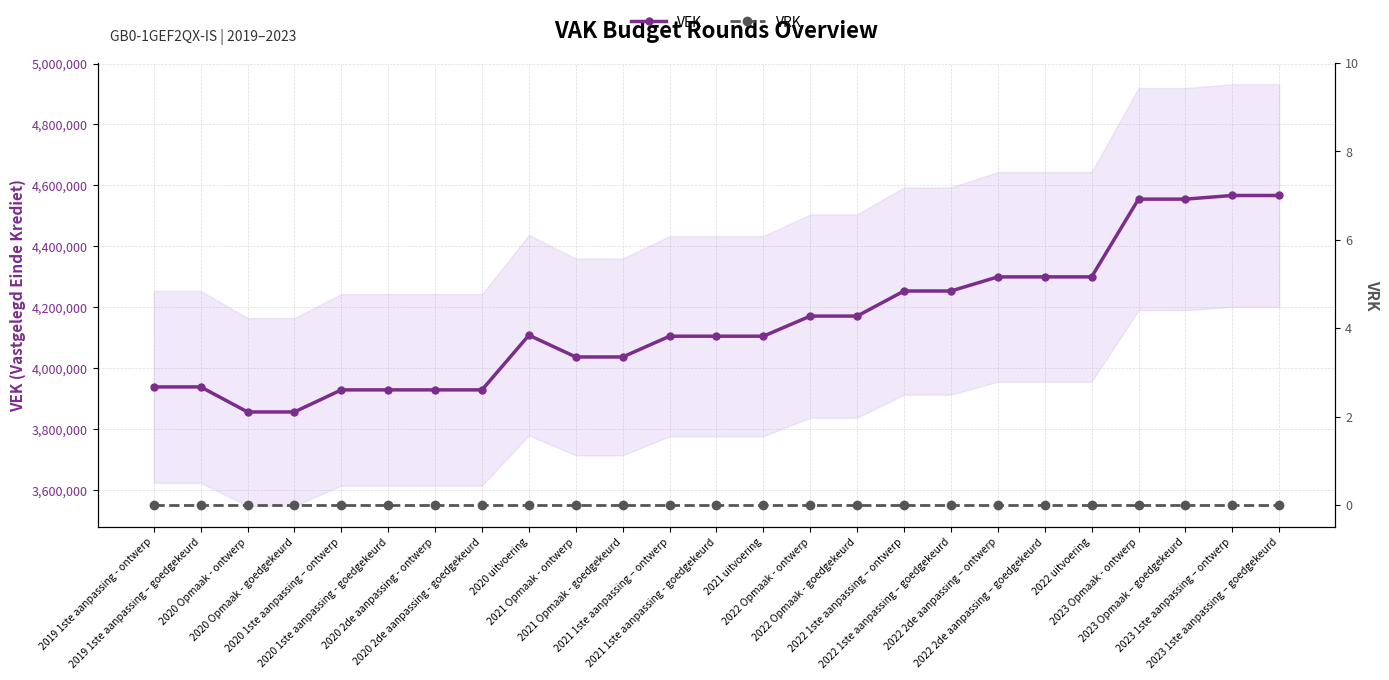

List the labels in order of VEK value, smallest first.

2020 Opmaak - ontwerp, 2020 Opmaak - goedgekeurd, 2020 1ste aanpassing – ontwerp, 2020 1ste aanpassing - goedgekeurd, 2020 2de aanpassing - ontwerp, 2020 2de aanpassing - goedgekeurd, 2019 1ste aanpassing - ontwerp, 2019 1ste aanpassing – goedgekeurd, 2021 Opmaak - ontwerp, 2021 Opmaak - goedgekeurd, 2021 1ste aanpassing – ontwerp, 2021 1ste aanpassing - goedgekeurd, 2021 uitvoering, 2020 uitvoering, 2022 Opmaak - ontwerp, 2022 Opmaak - goedgekeurd, 2022 1ste aanpassing – ontwerp, 2022 1ste aanpassing – goedgekeurd, 2022 2de aanpassing – ontwerp, 2022 2de aanpassing – goedgekeurd, 2022 uitvoering, 2023 Opmaak - ontwerp, 2023 Opmaak – goedgekeurd, 2023 1ste aanpassing – ontwerp, 2023 1ste aanpassing – goedgekeurd